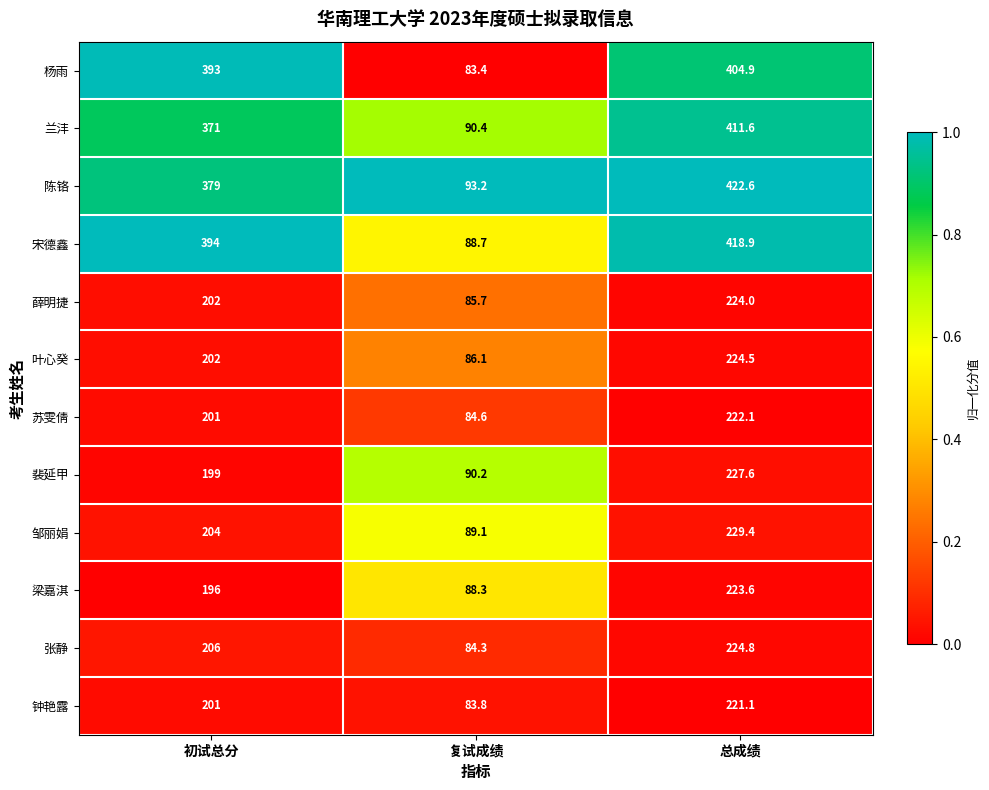

Which series has the largest total across all categories?

宋德鑫